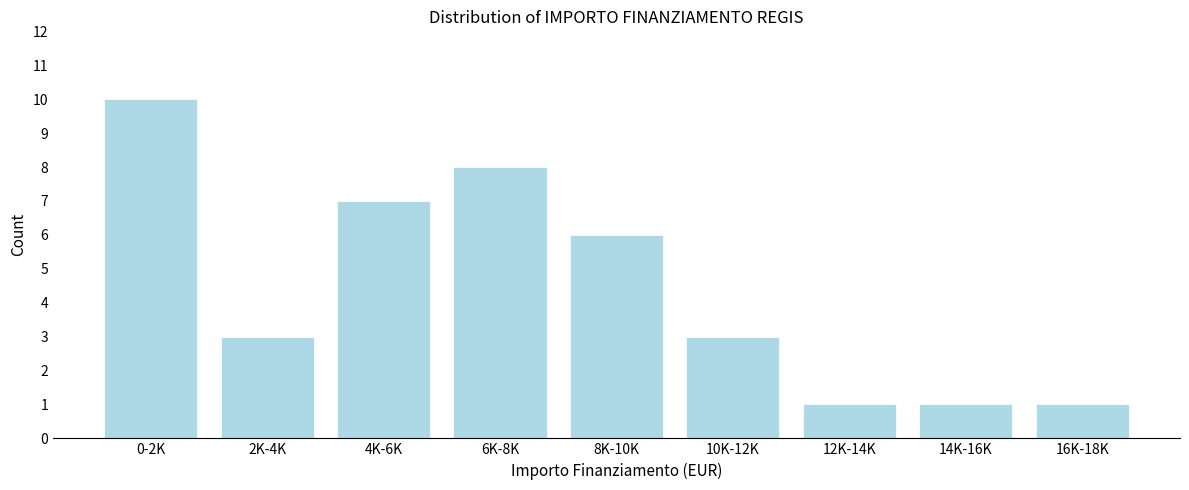

Reading right to left, transcribe all the data shown in this chart.

16K-18K=1	14K-16K=1	12K-14K=1	10K-12K=3	8K-10K=6	6K-8K=8	4K-6K=7	2K-4K=3	0-2K=10